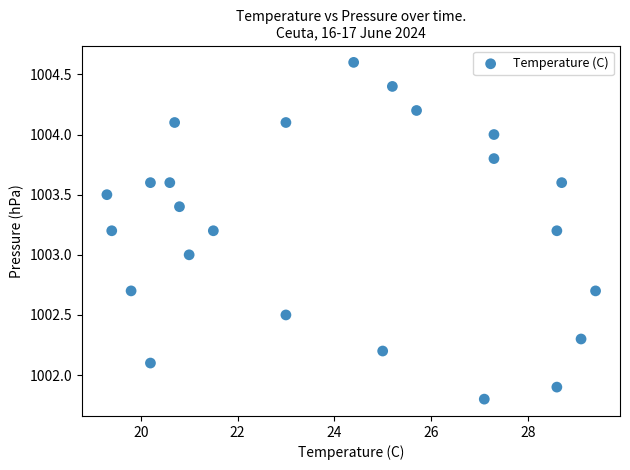

What is the range of X values (max minus min)?

10.1